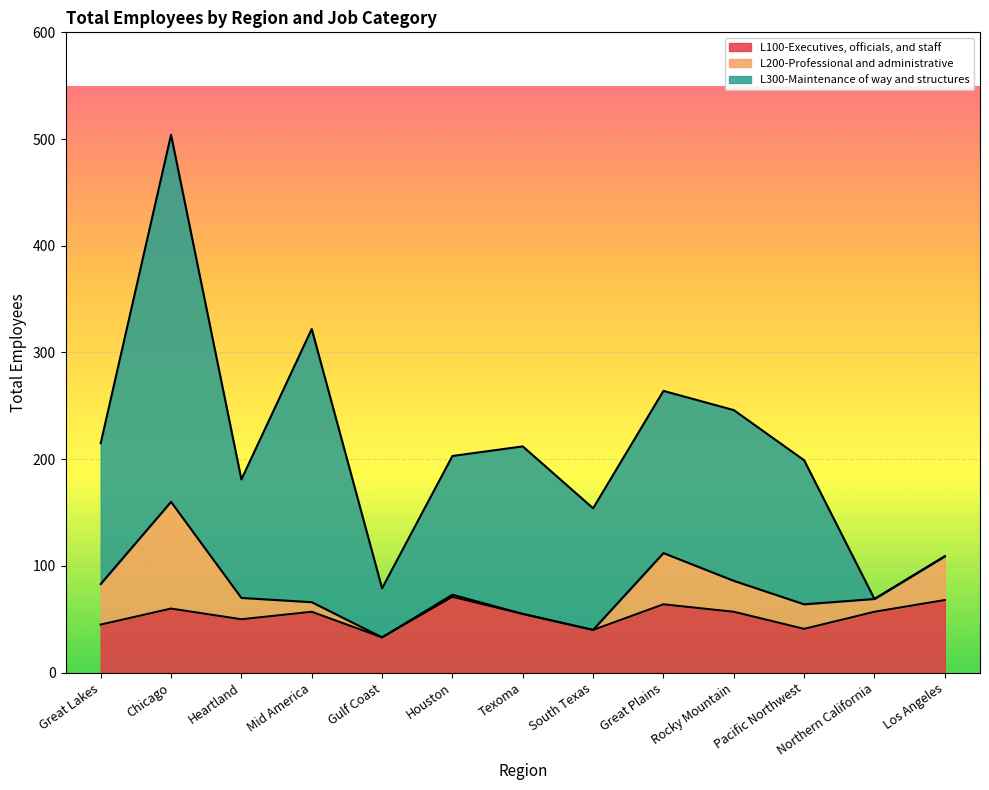

At which category is the sum across all series the highest?

Chicago